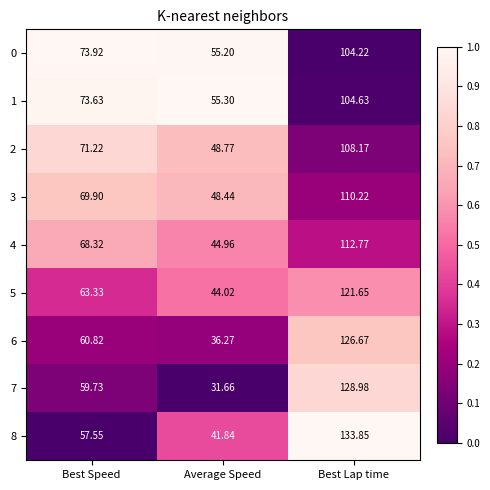

At which category is the sum across all series the highest?

Best Lap time